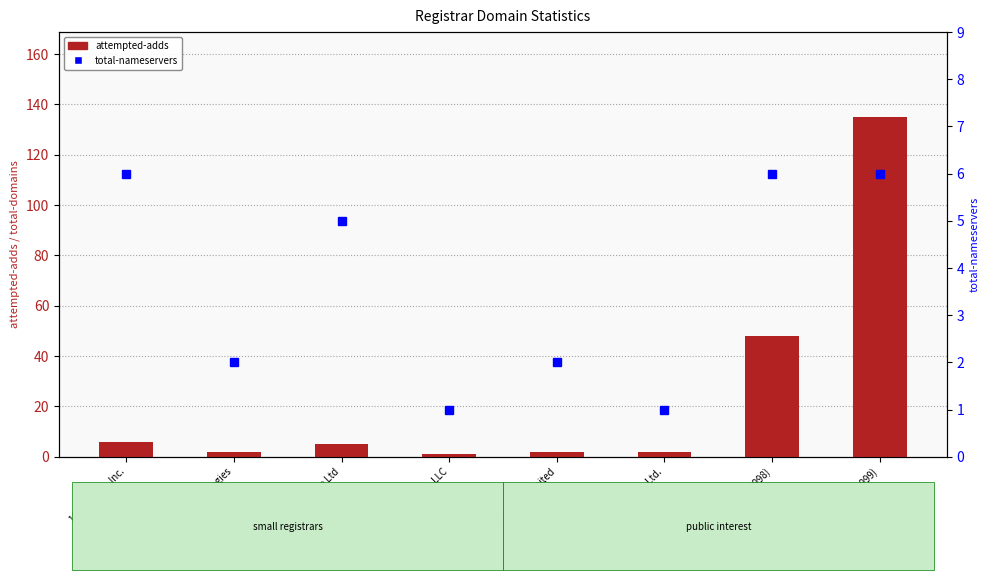

Rank the categories by total-nameservers value from highest to lowest.

101domain, Inc., Public Interest Registry (9998), Public Interest Registry (9999), IP Mirror Pte Ltd, Ascio Technologies, Lexsynergy Limited, Key-Systems, LLC, Nom-iq Ltd.